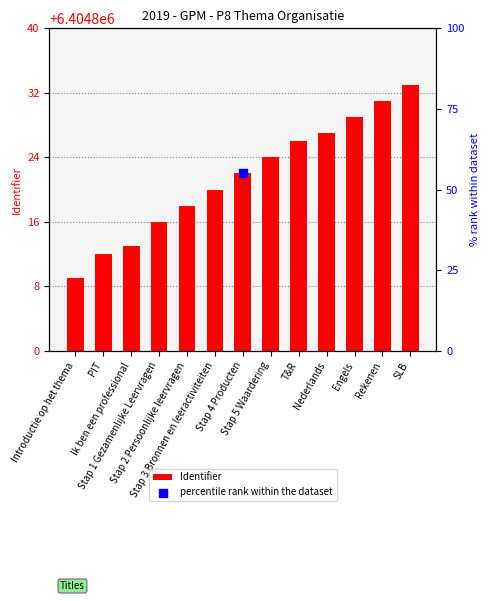

What is the change in value from T&R to Engels?

+3